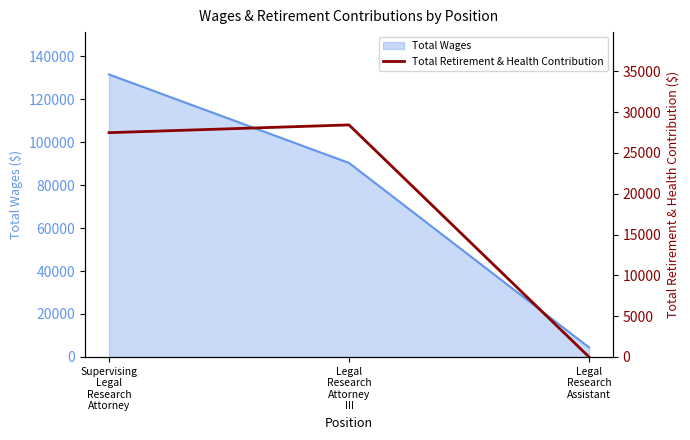

True or false: the data shows 37756 at Legal
Research
Attorney
III.

False